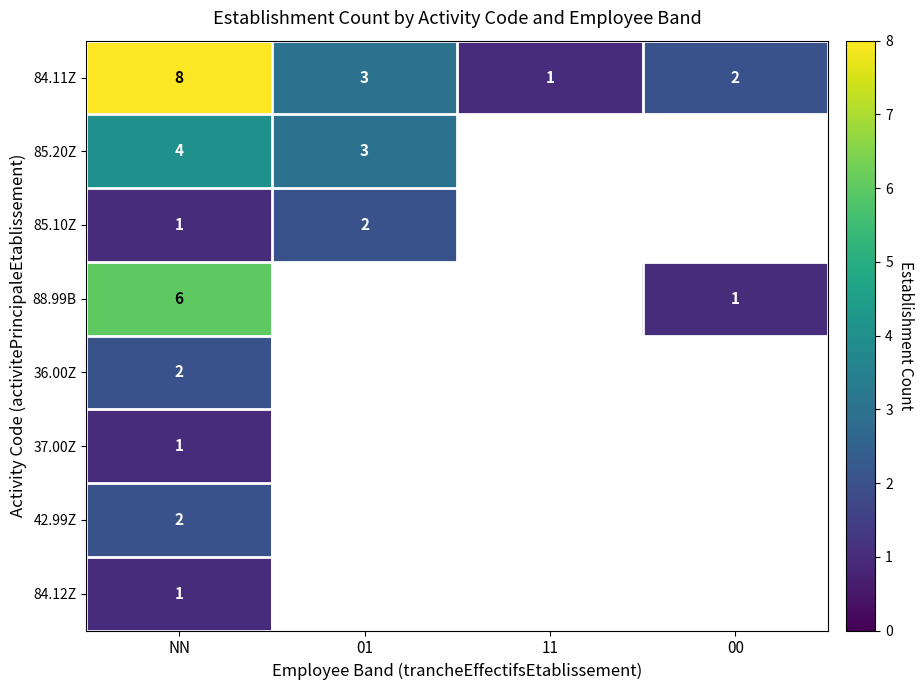

What is the minimum value shown in the chart?

1.0